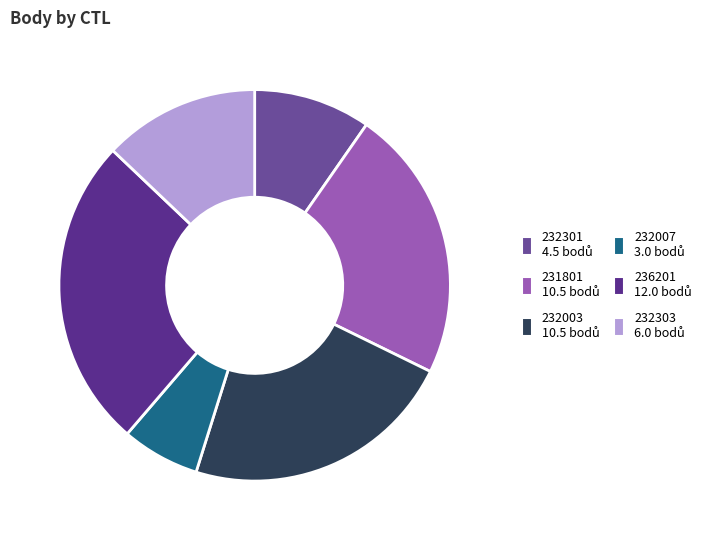

Count the number of slices in the pie.

6